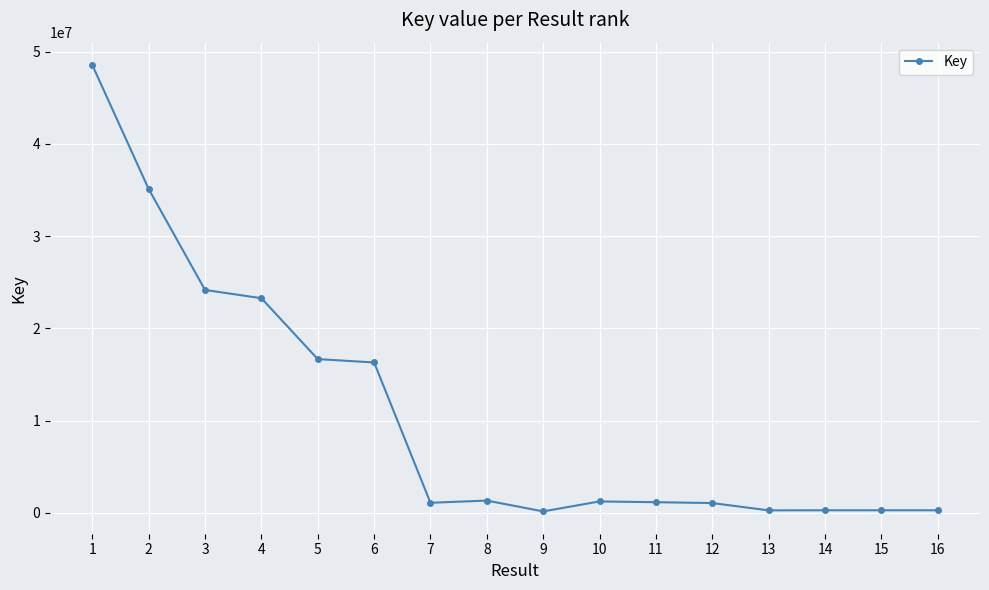

The value at 1 is 17864235. True or false?

False